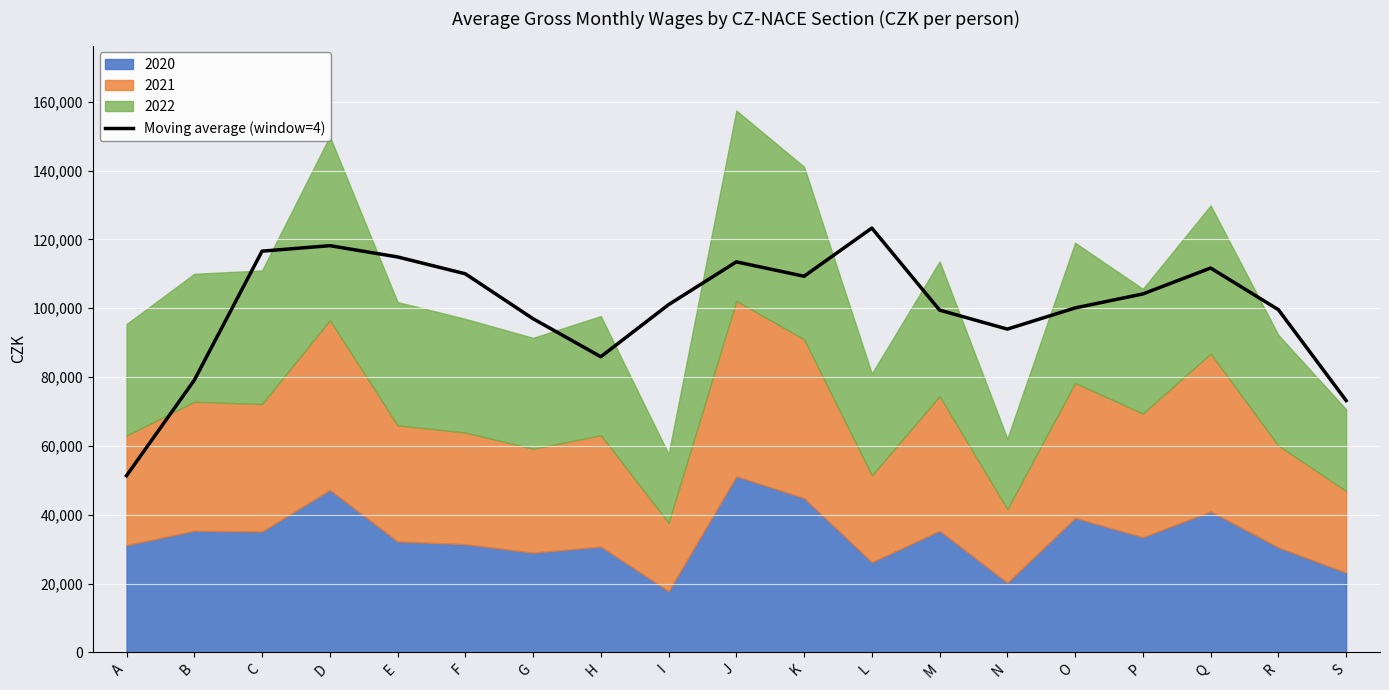

List the labels in order of value, largest first.

L, D, C, E, J, Q, F, K, P, I, O, R, M, G, N, H, B, S, A